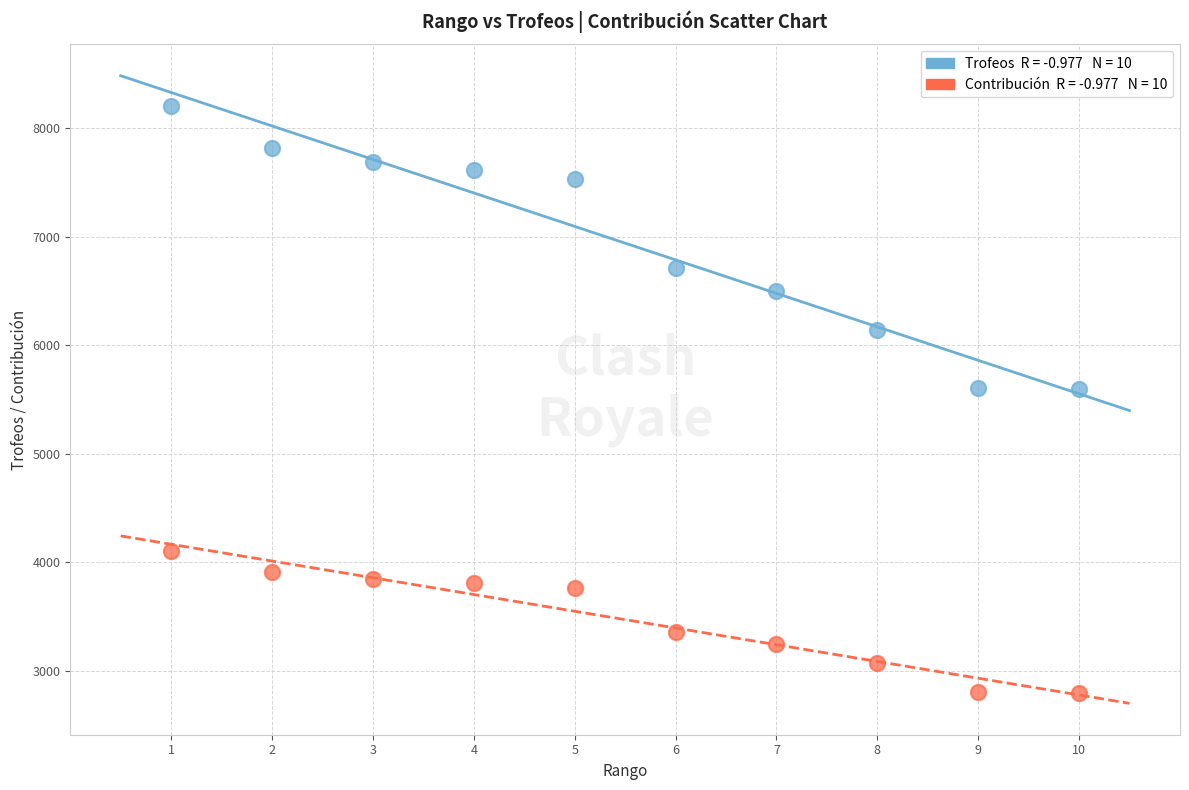

Across all data points, what is the range of Y values (max minus min)?

5410